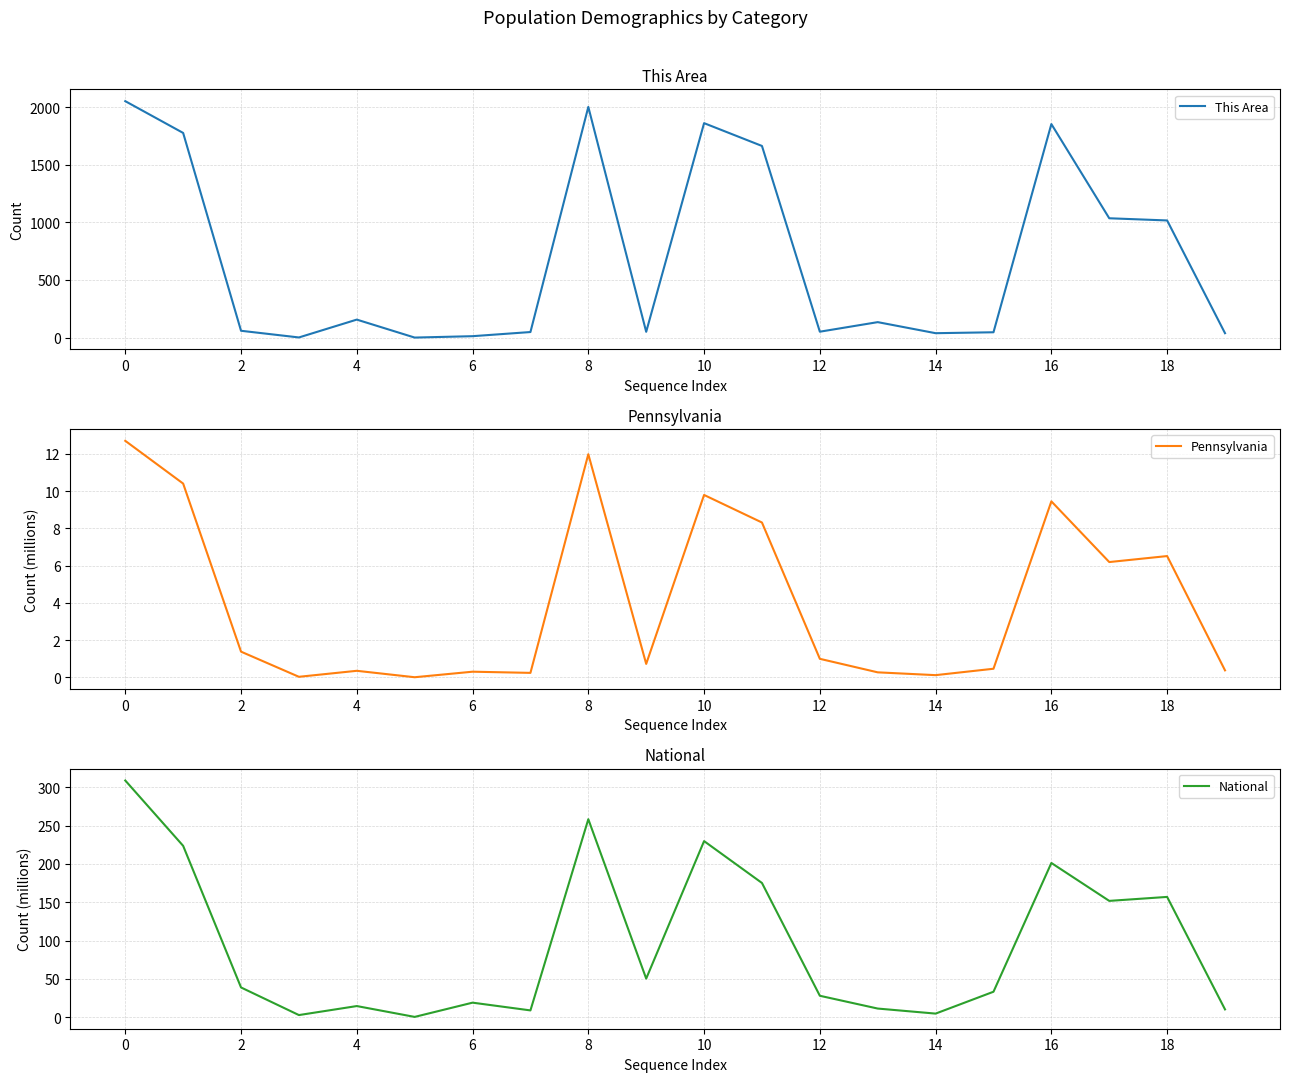

The Pennsylvania series shows 10.4 at 18. True or false?

False